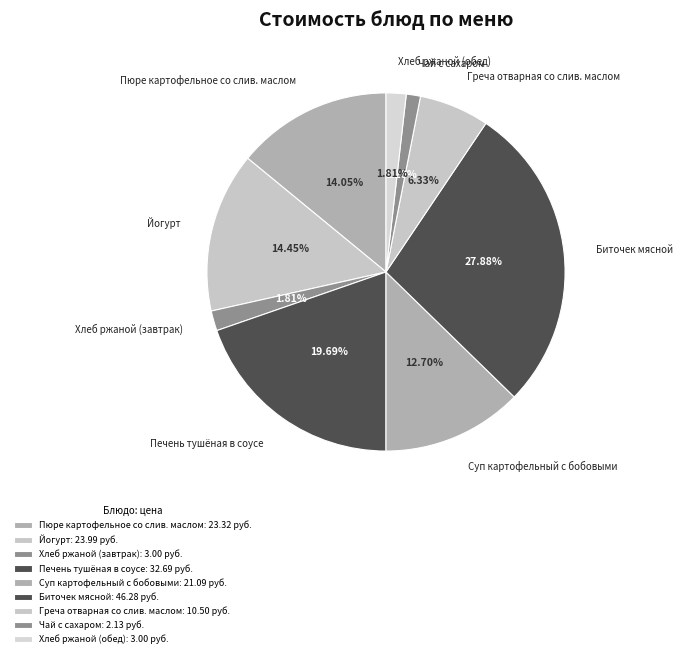

To the nearest percent, what is the difference between the Чай с сахаром and Пюре картофельное со слив. маслом slice percentages?

13%